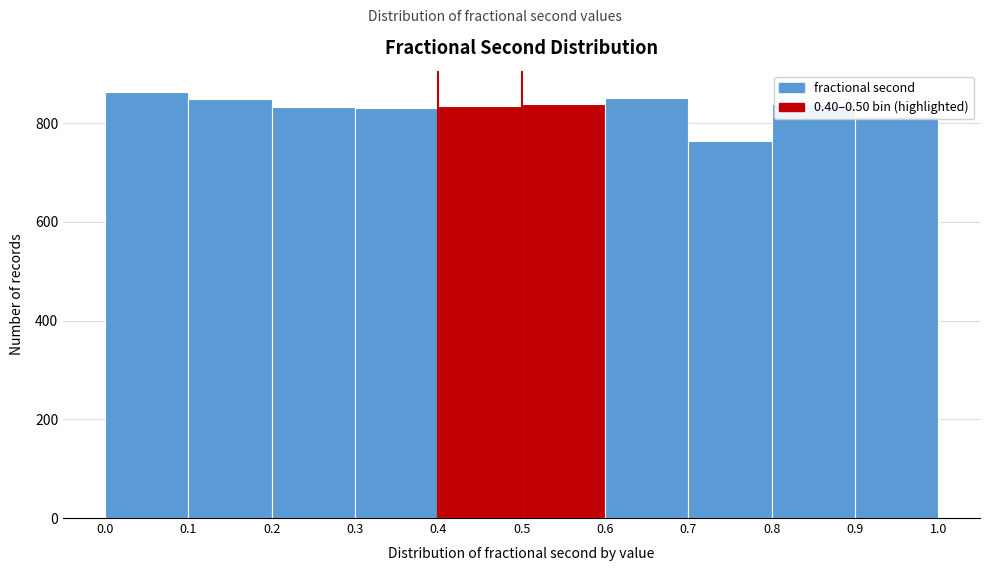

Reading left to right, transcribe this chart: for each bar, give the range it covers on the x-axis and its height. The values are not printed on the chart, so give them approximately, as read against the axis.

0.0 to 0.1: 860
0.1 to 0.2: 840
0.2 to 0.3: 840
0.3 to 0.4: 840
0.4 to 0.5: 840
0.5 to 0.6: 840
0.6 to 0.7: 860
0.7 to 0.8: 760
0.8 to 0.9: 840
0.9 to 1.0: 820